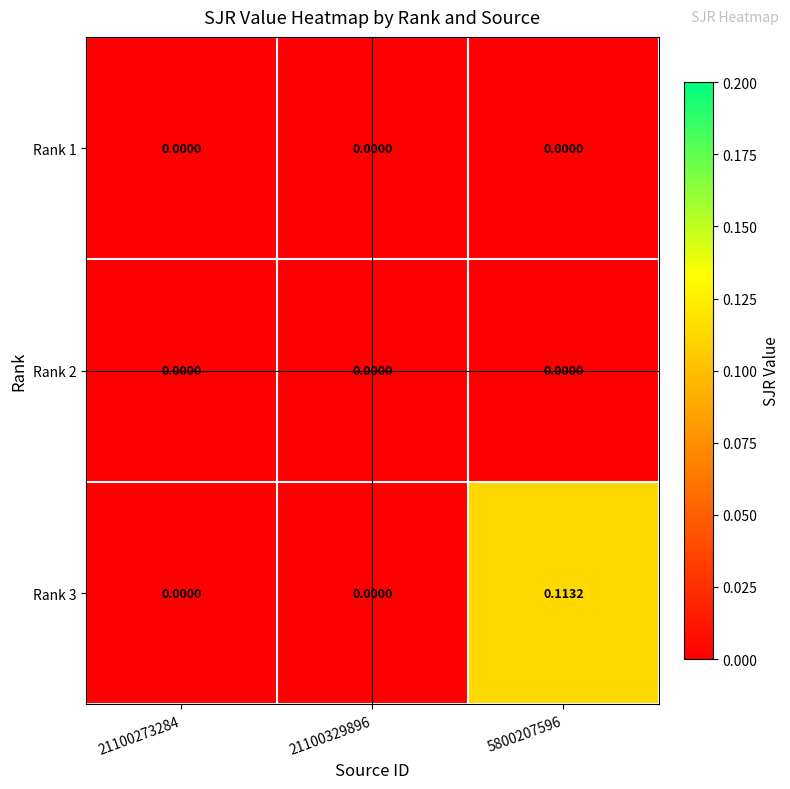

Reading left to right, what are all the values shown in this chart?

Rank 1: 21100273284=0.0	21100329896=0.0	5800207596=0.0
Rank 2: 21100273284=0.0	21100329896=0.0	5800207596=0.0
Rank 3: 21100273284=0.0	21100329896=0.0	5800207596=0.1